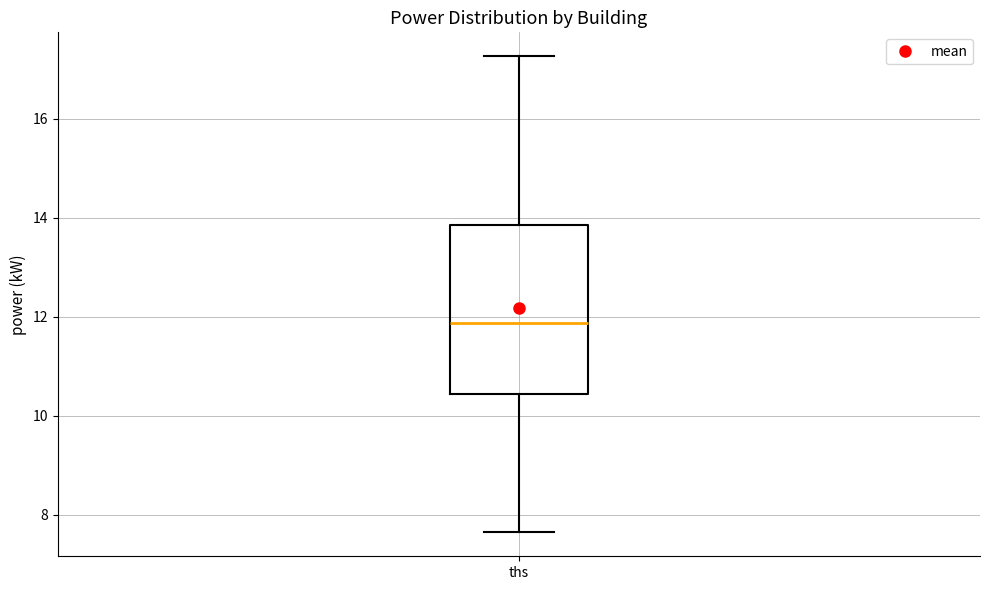

Read this box plot against the y-axis: the position of the median line, the range covered by the box, and the ends of both whiskers. The values are not printed on the chart, so give them approximately, as read against the axis.

median 11.8, box 10.4 to 13.8, whiskers 7.6 to 17.2